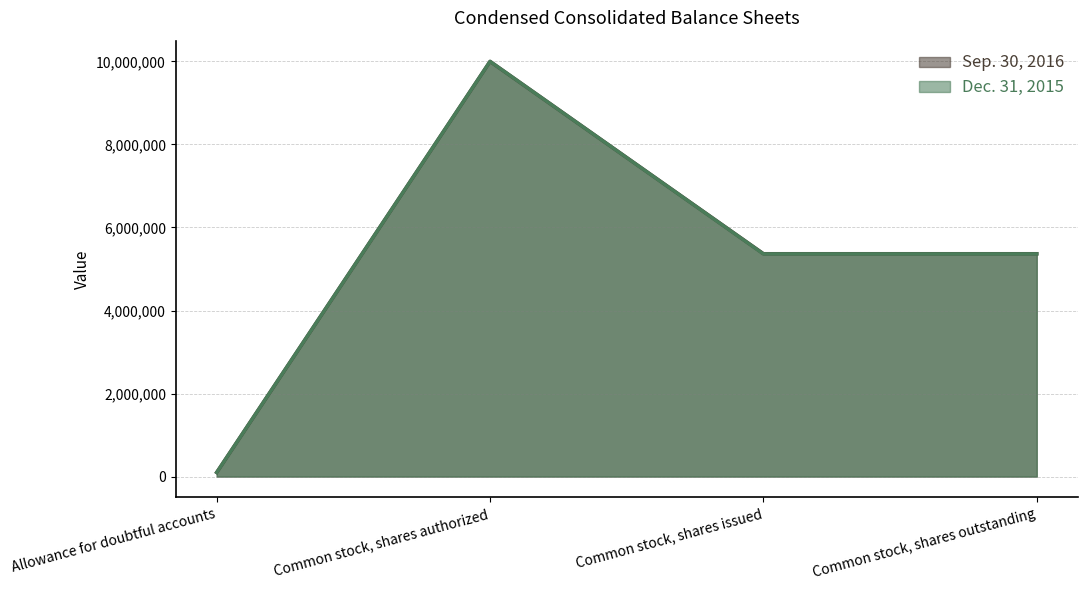

What is the value of the Dec. 31, 2015 point at the 2nd from the left?

10000000